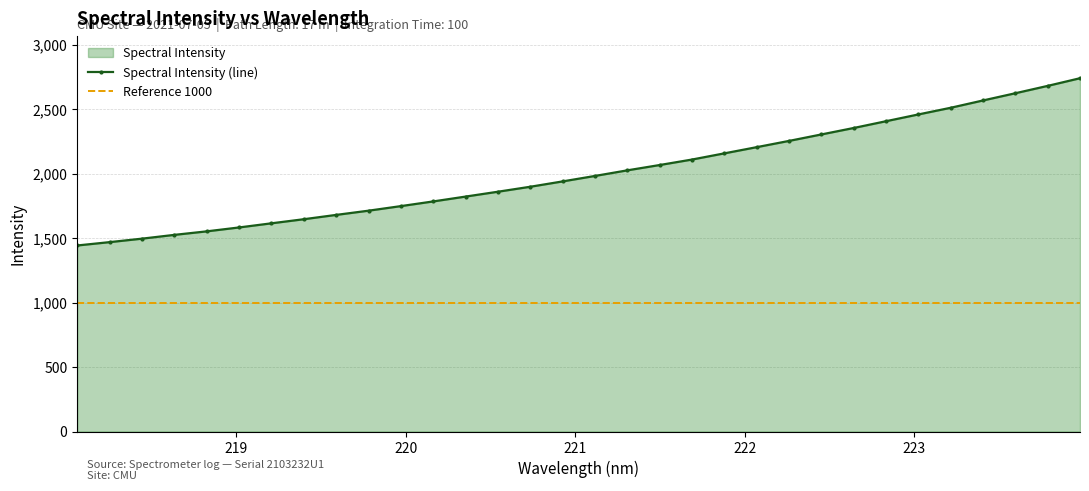

How many lines are shown in the chart?

1